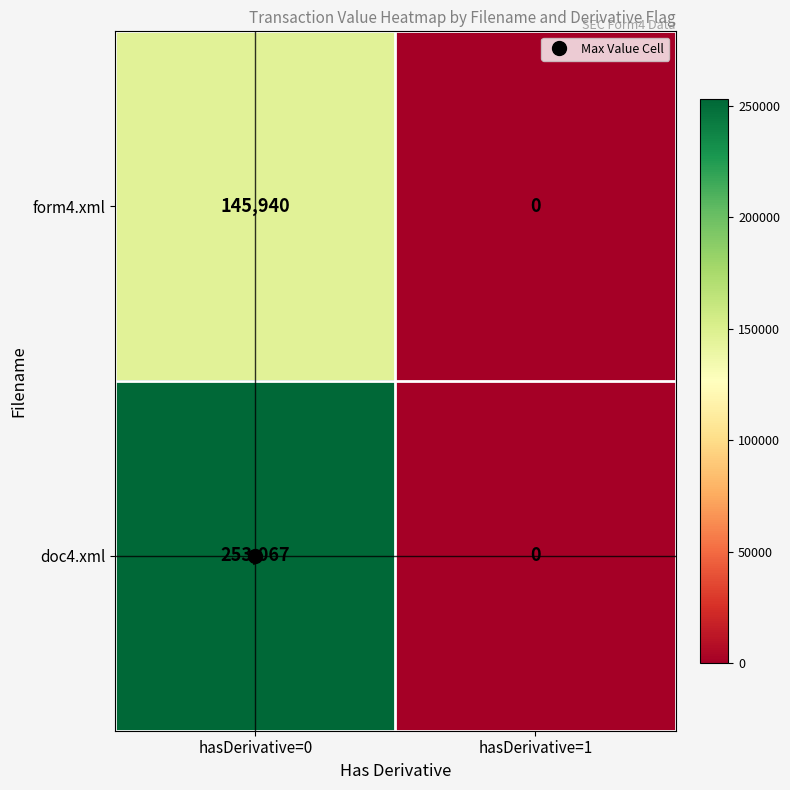

The form4.xml series shows 145940 at hasDerivative=0. True or false?

True